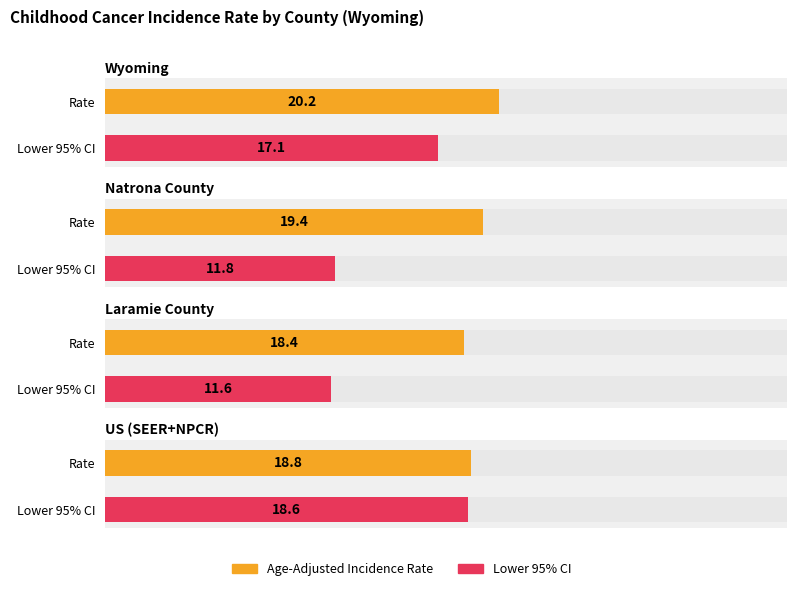

Count the number of categories in the chart.

4